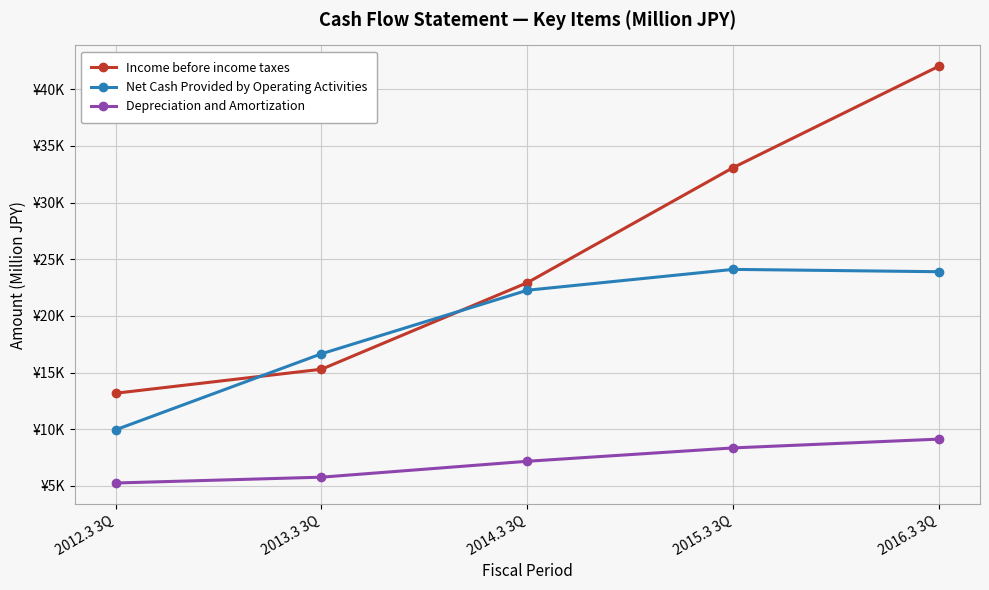

Which has a higher value, 2016.3 3Q or 2014.3 3Q?

2016.3 3Q